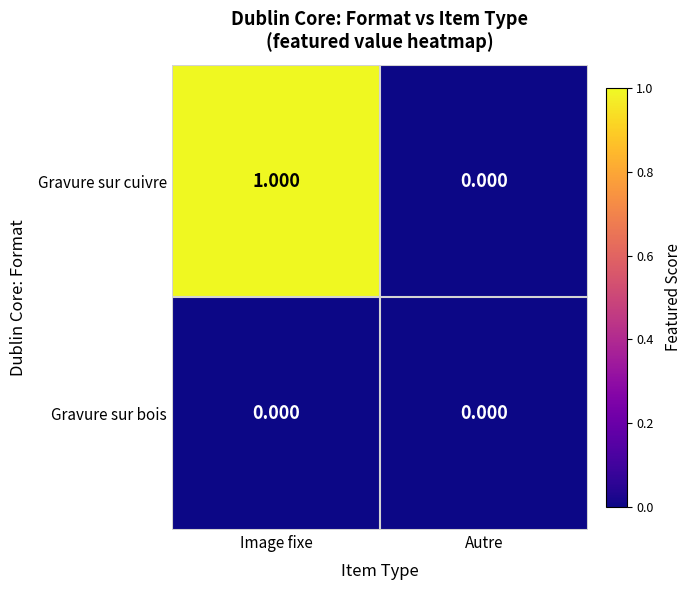

Rank the series by their maximum value, from highest to lowest.

Gravure sur cuivre, Gravure sur bois